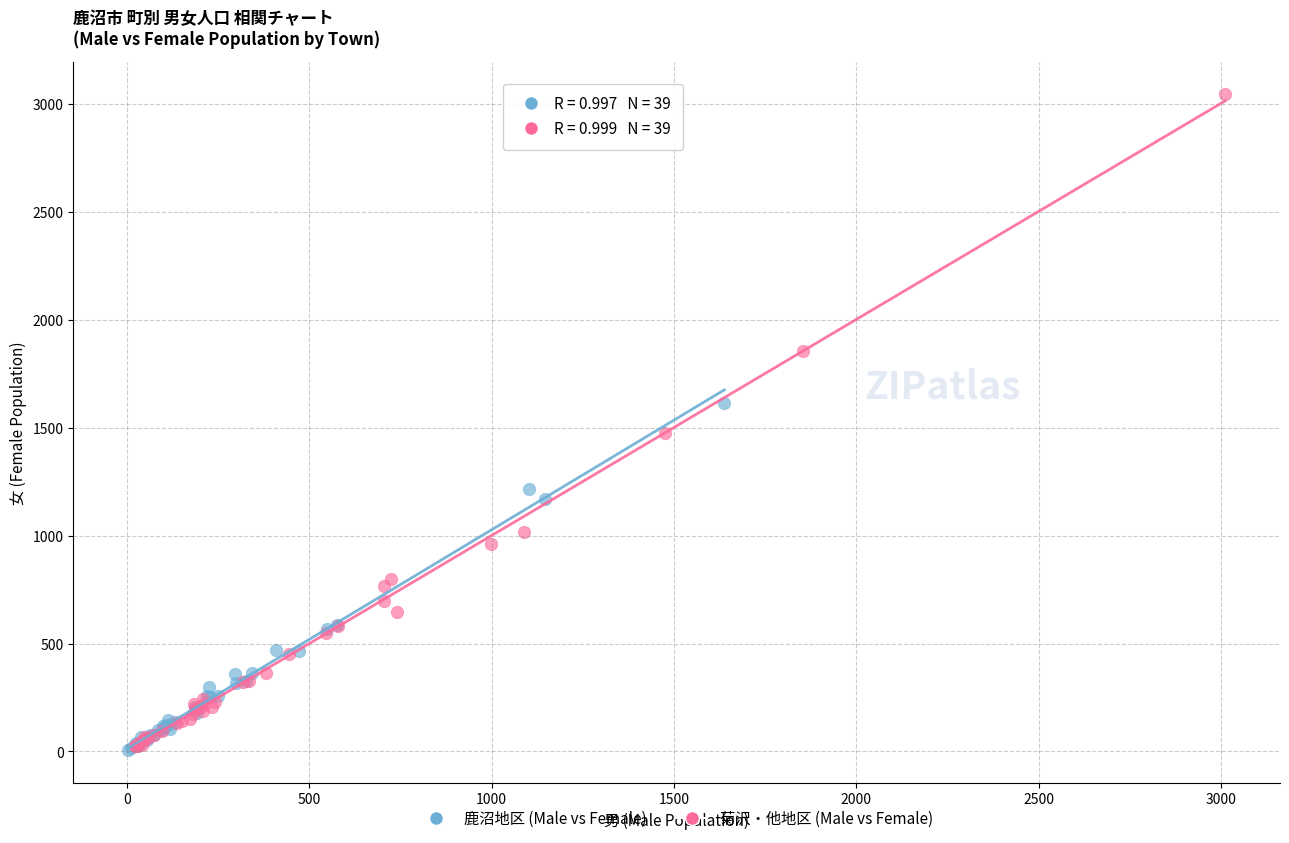

Which series has the widest spread of Y values?

菊沢・他地区 (Male vs Female)